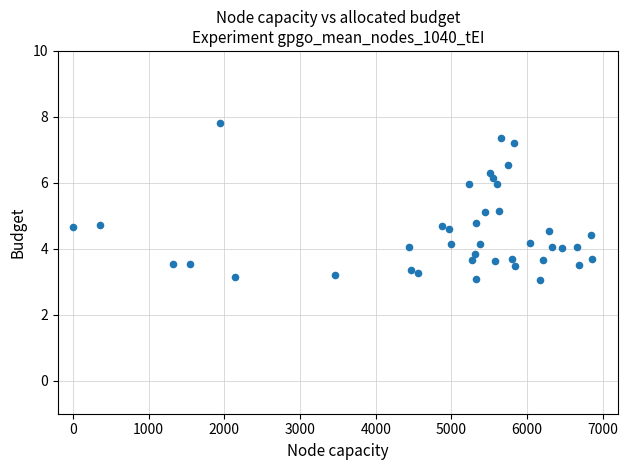

What is the range of X values (max minus min)?

6856.0